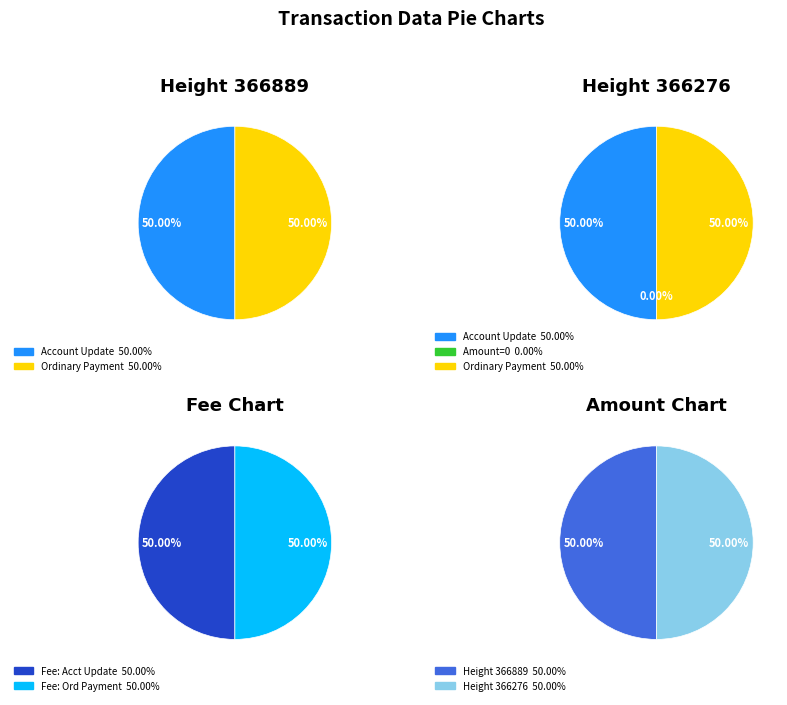

To the nearest percent, what portion does 366276 represent?

50%